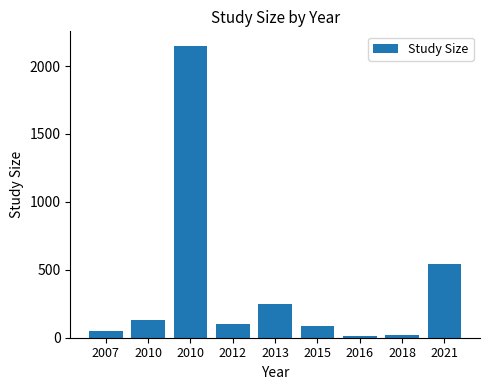

What is the value of the 3rd bar from the left?

133